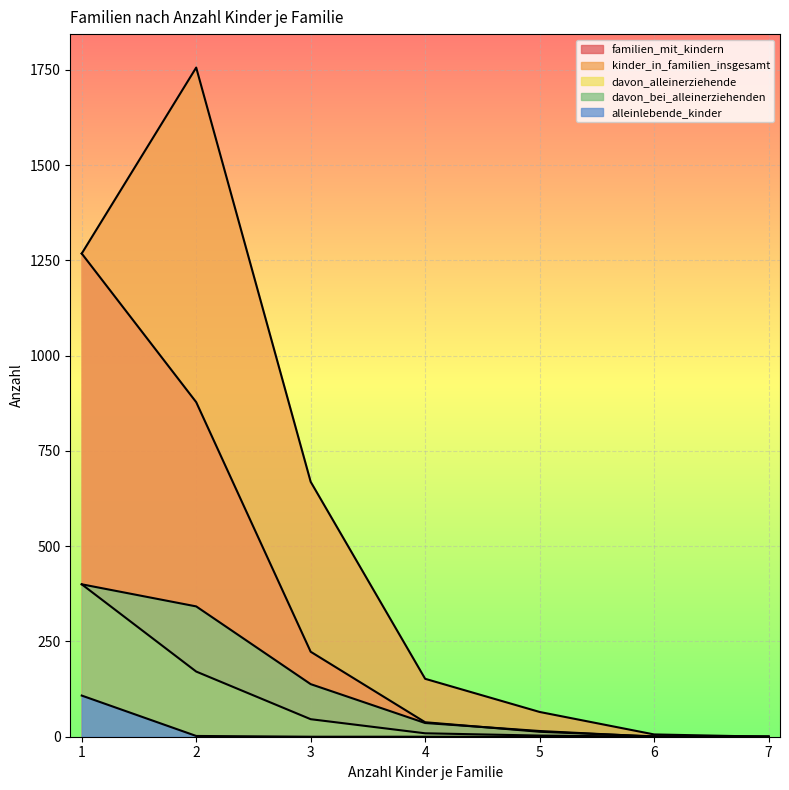

What is the spread (max minus min) of values at 6?

6